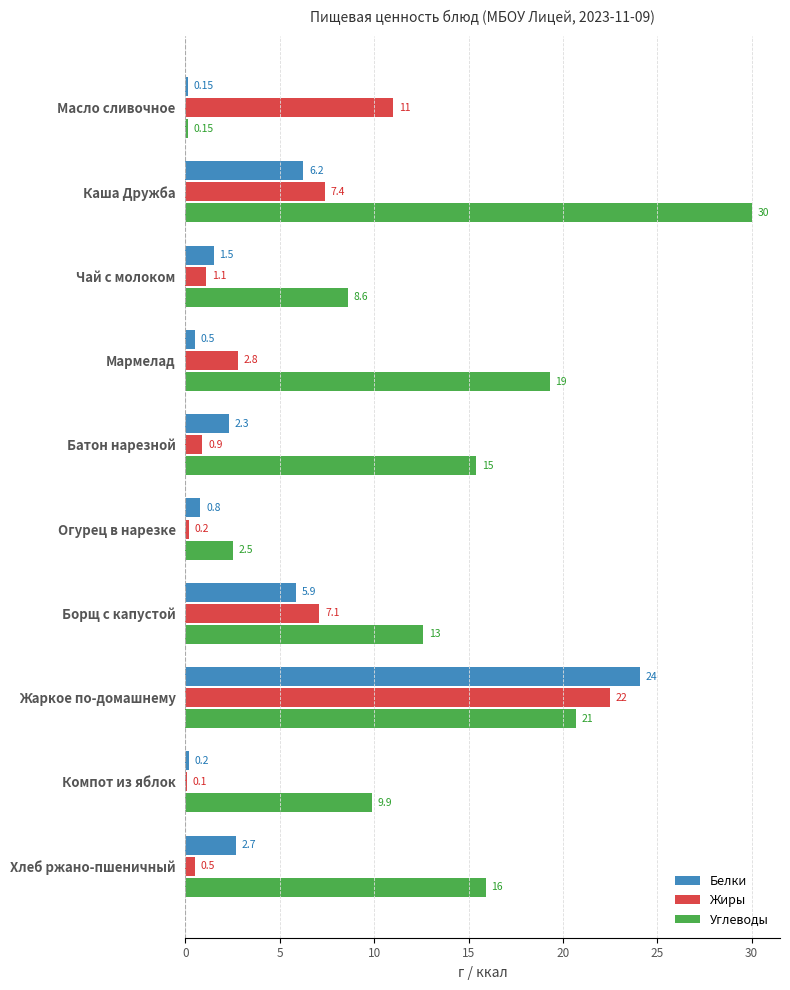

What is the maximum value for Углеводы?

30.0